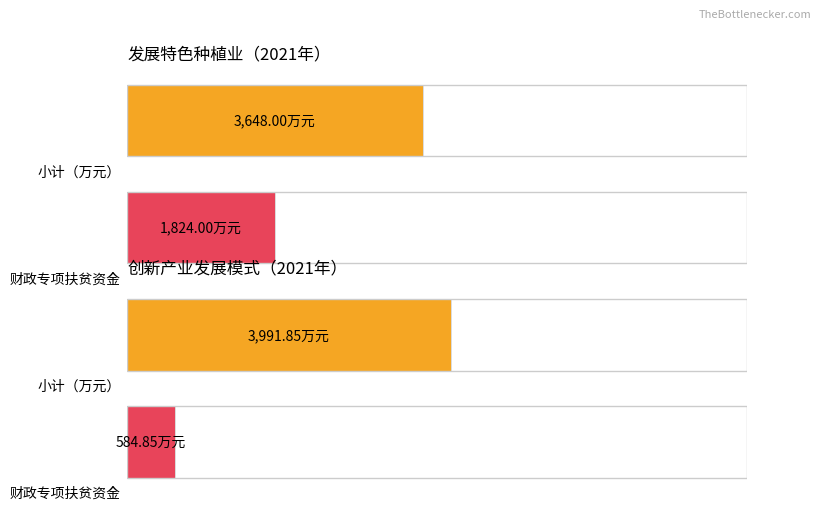

What is the difference between the 财政专项扶贫资金 values at 0 and 2?

1239.2